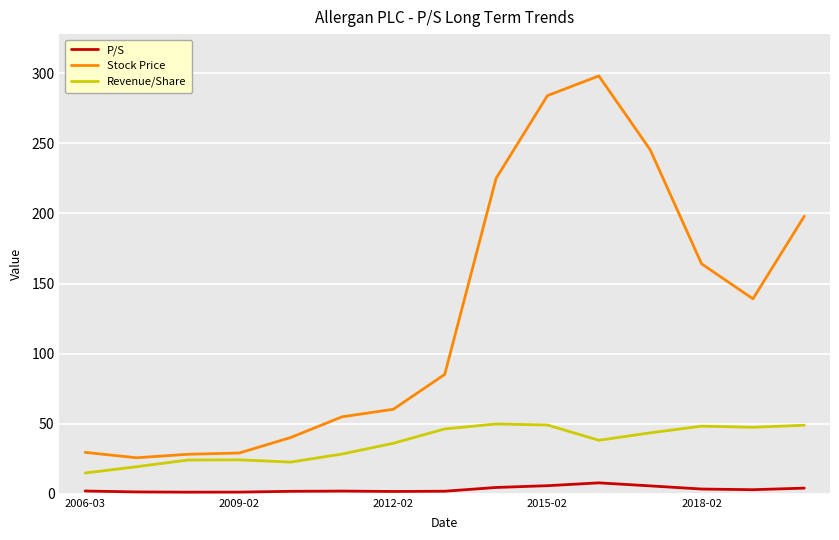

What is the minimum value for Revenue/Share?

14.8